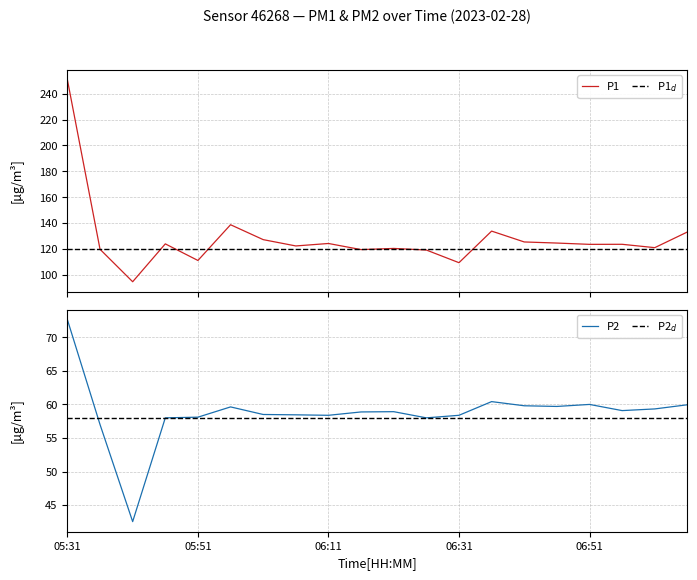

Read the P1 value at 06:41.

125.5